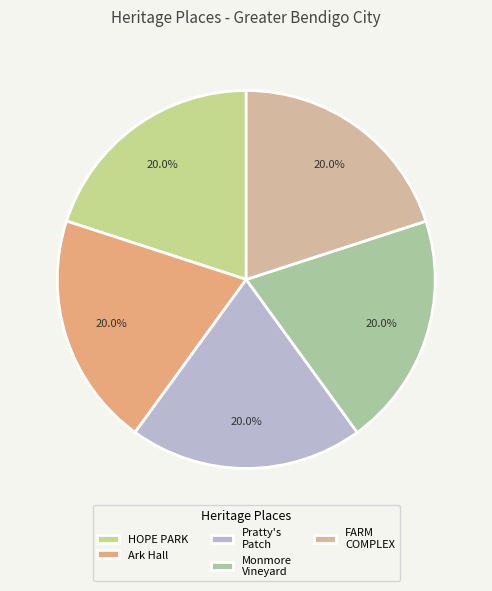

To the nearest percent, what portion does Pratty's Patch represent?

20%